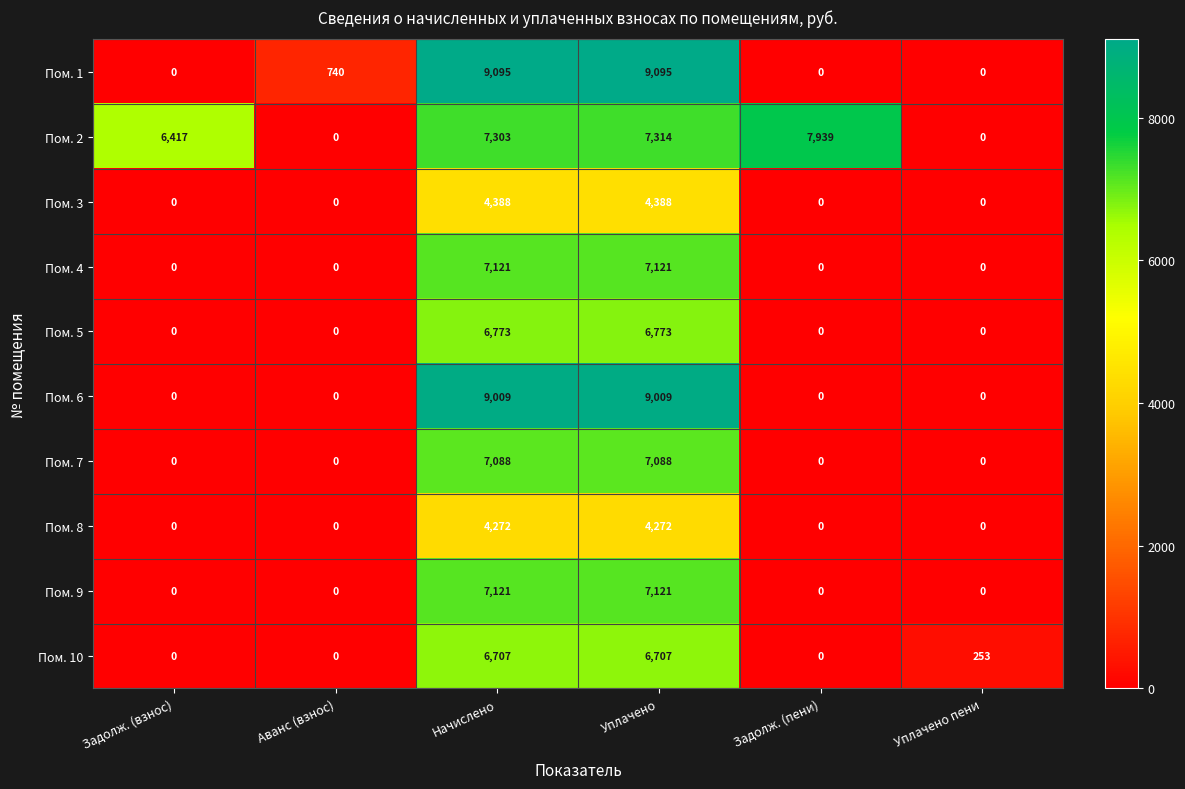

The Пом. 8 series shows 4272 at Уплачено. True or false?

True